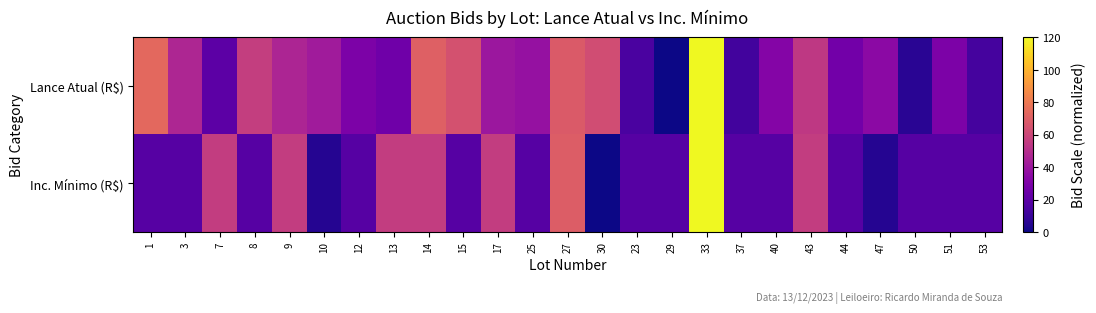

At how many categories does at least one series exceed 51?

12